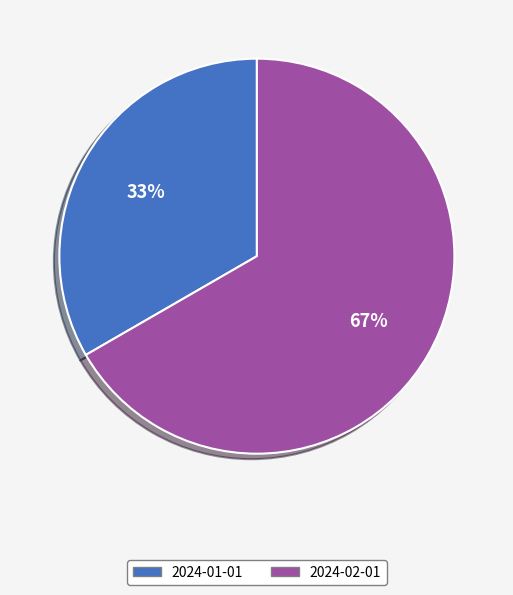

Which slice is the smallest?

2024-01-01